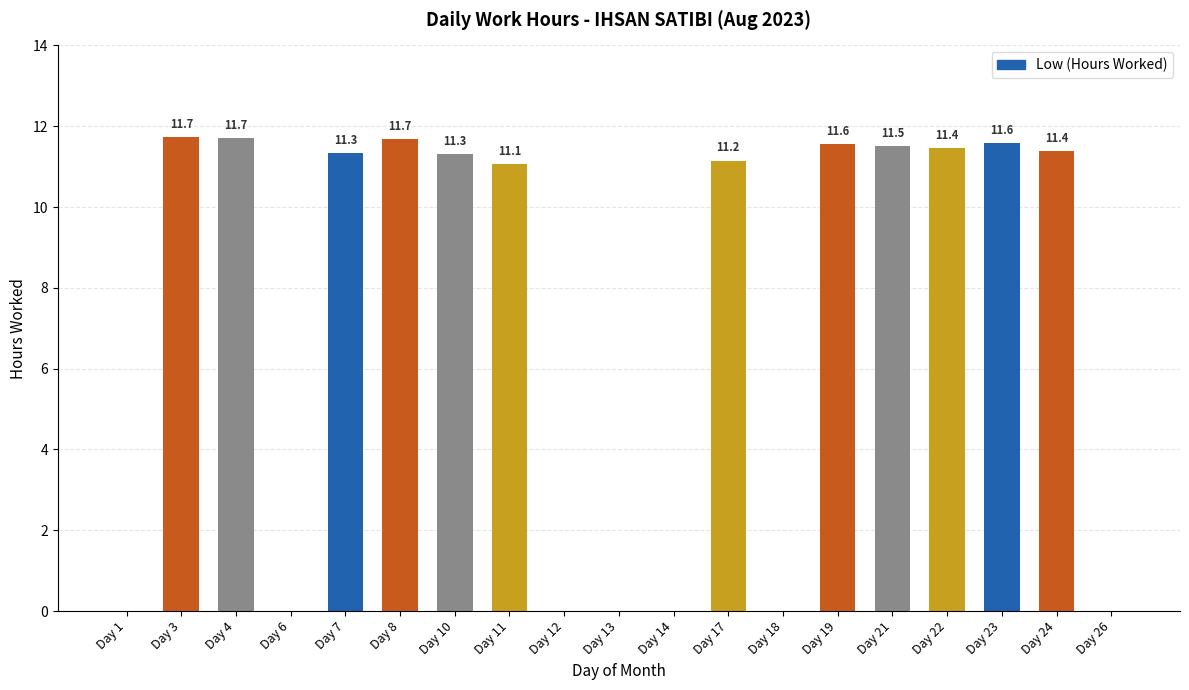

Are the bars grouped side by side (vs. stacked)?

No